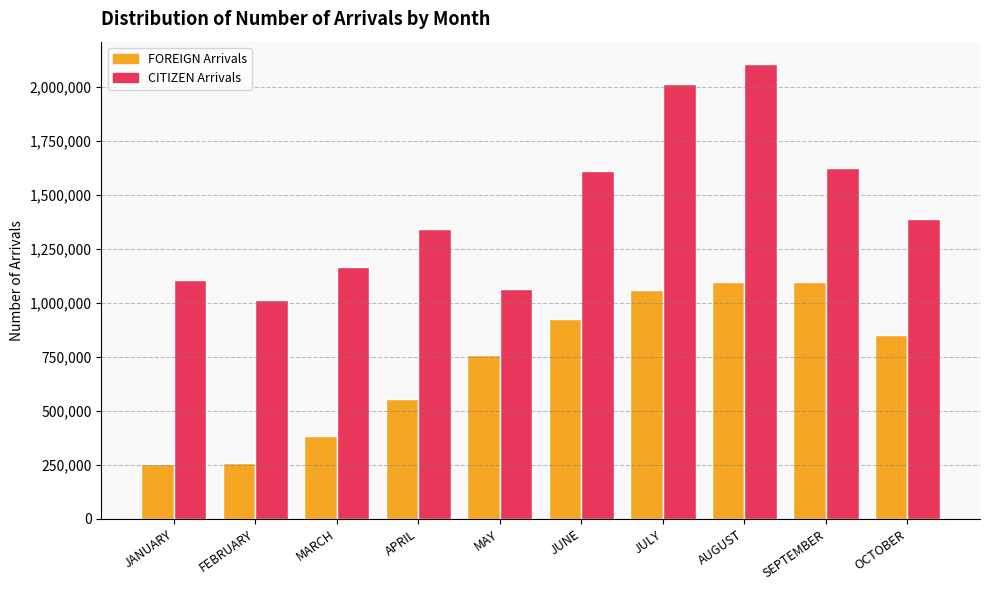

Rank the series by their maximum value, from highest to lowest.

CITIZEN Arrivals, FOREIGN Arrivals